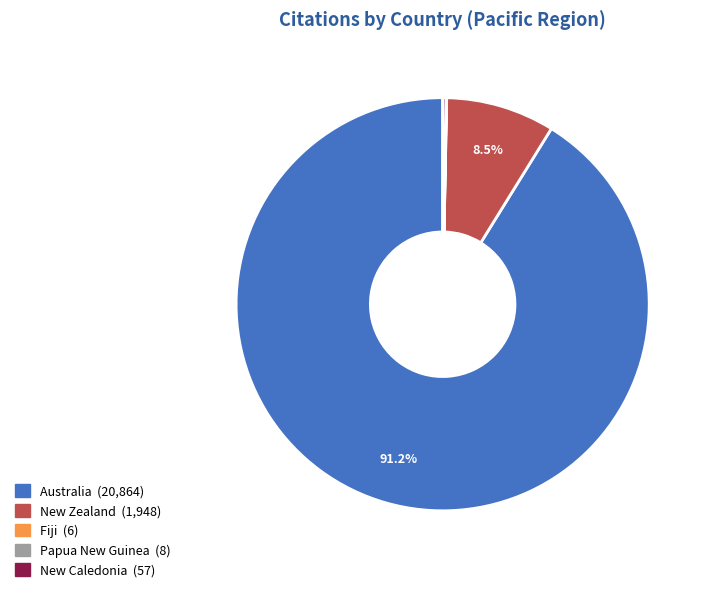

What is the largest slice in the pie chart?

Australia